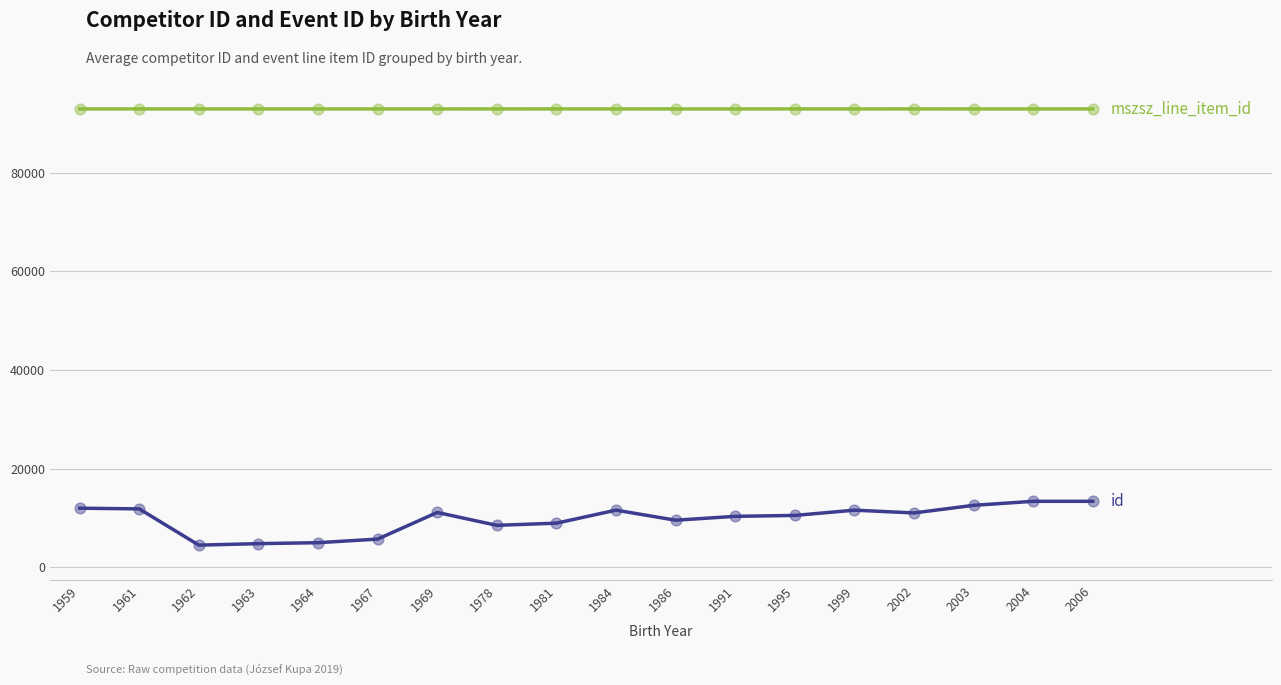

What is the total value across all series at 1995?

103419